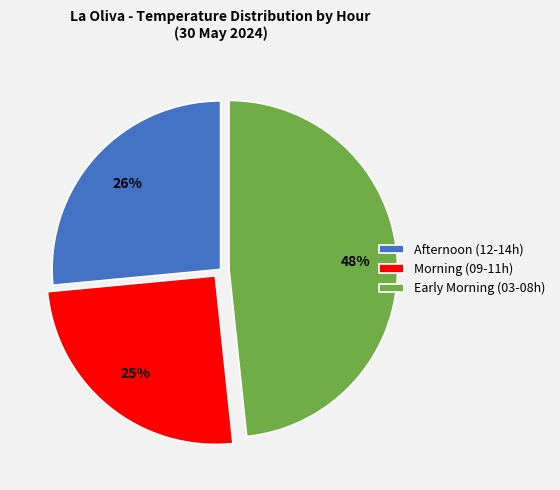

The Morning (09-11h) slice represents 14% of the pie. True or false?

False